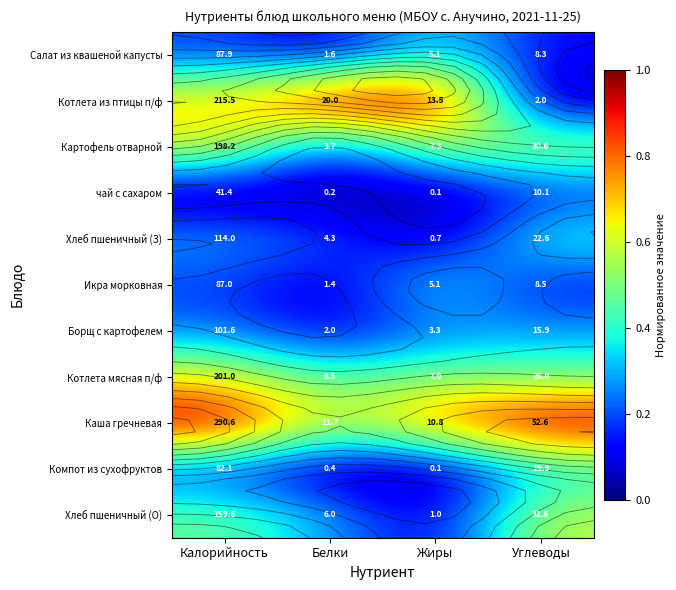

At how many categories does at least one series exceed 0?

4